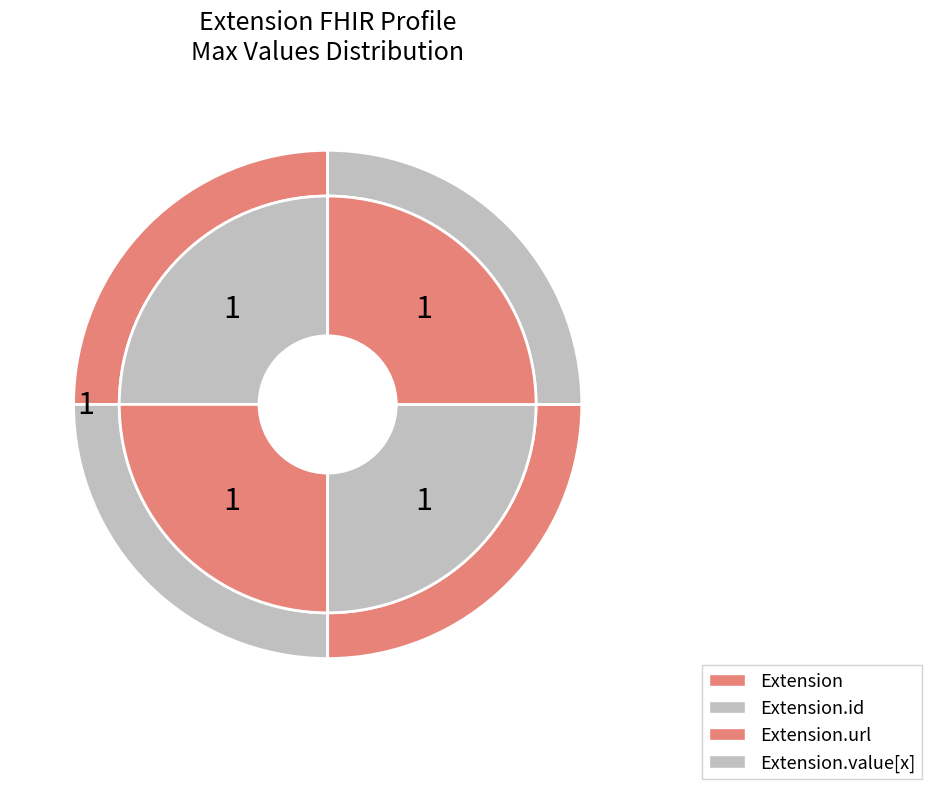

Is Extension the majority of the pie?

No